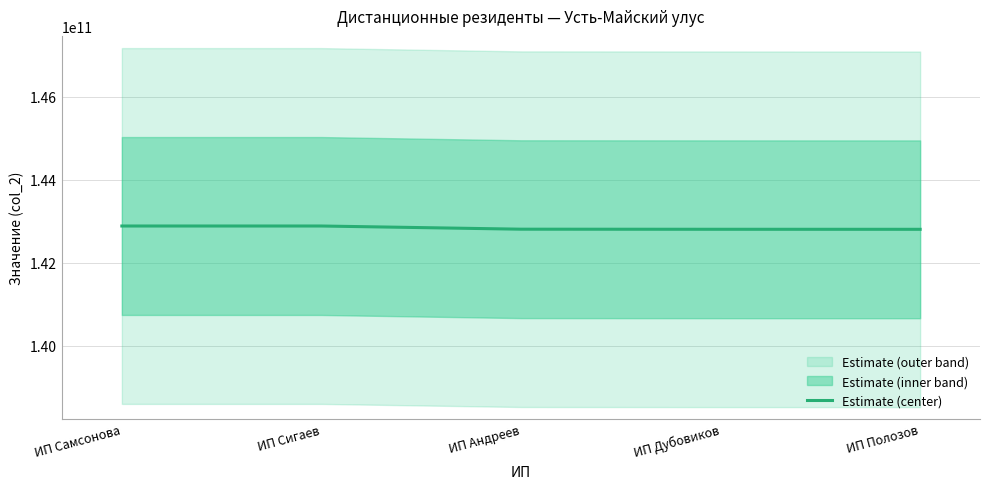

Read the value at ИП Самсонова, to the nearest 50.

142880030600